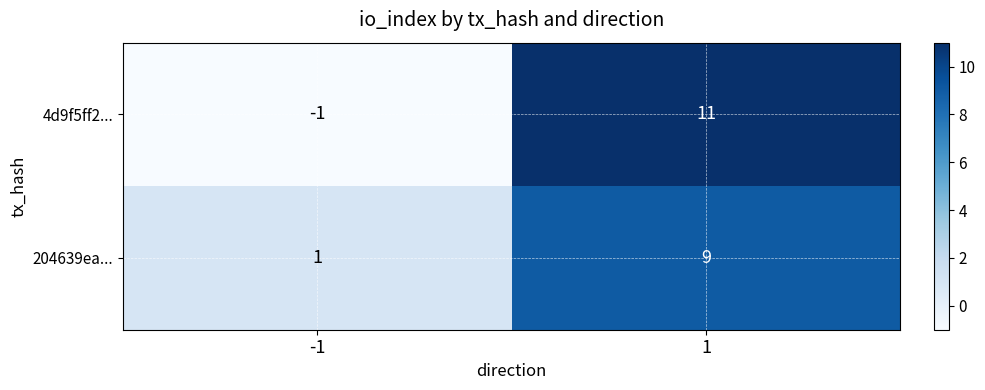

What is the maximum value for 4d9f5ff2...?

11